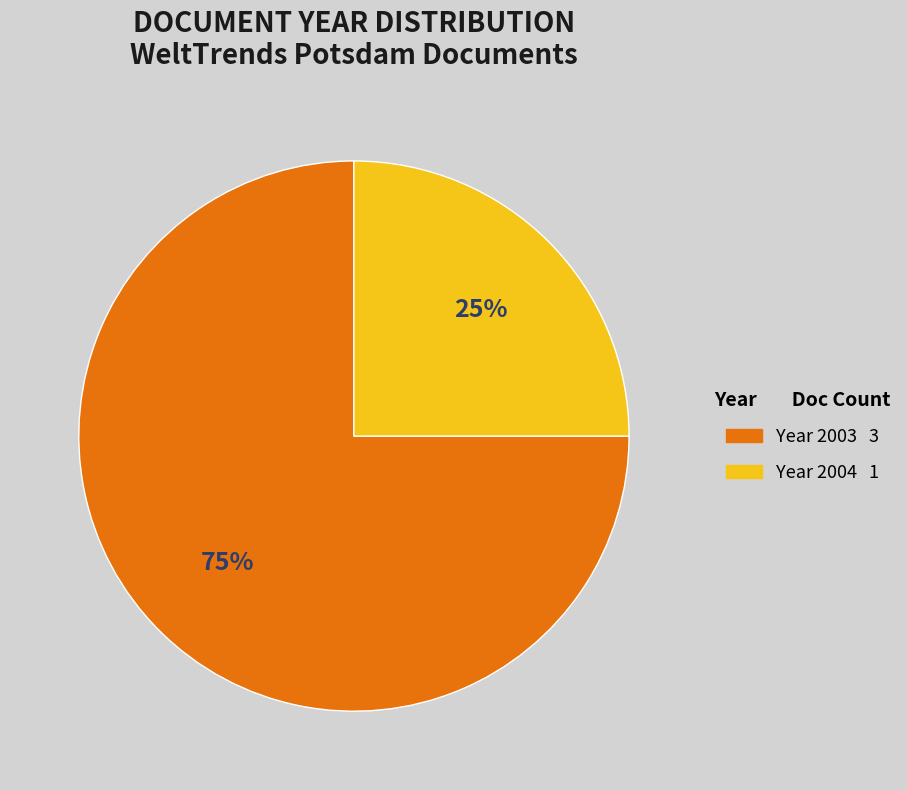

To the nearest percent, what is the average slice percentage?

50%